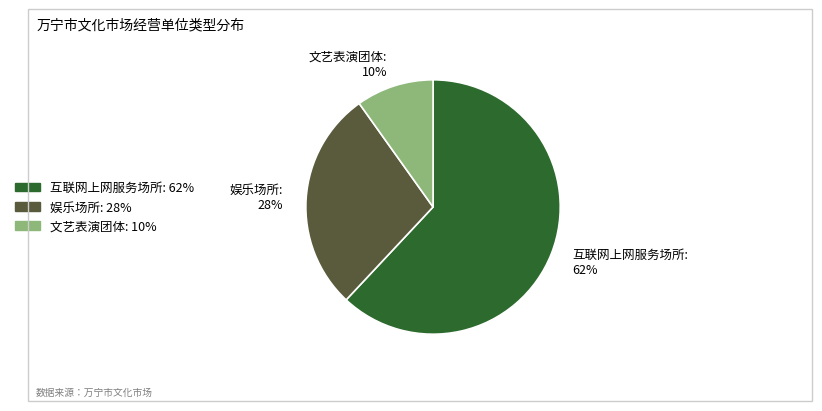

Which has a higher value, 互联网上网服务场所 or 娱乐场所?

互联网上网服务场所